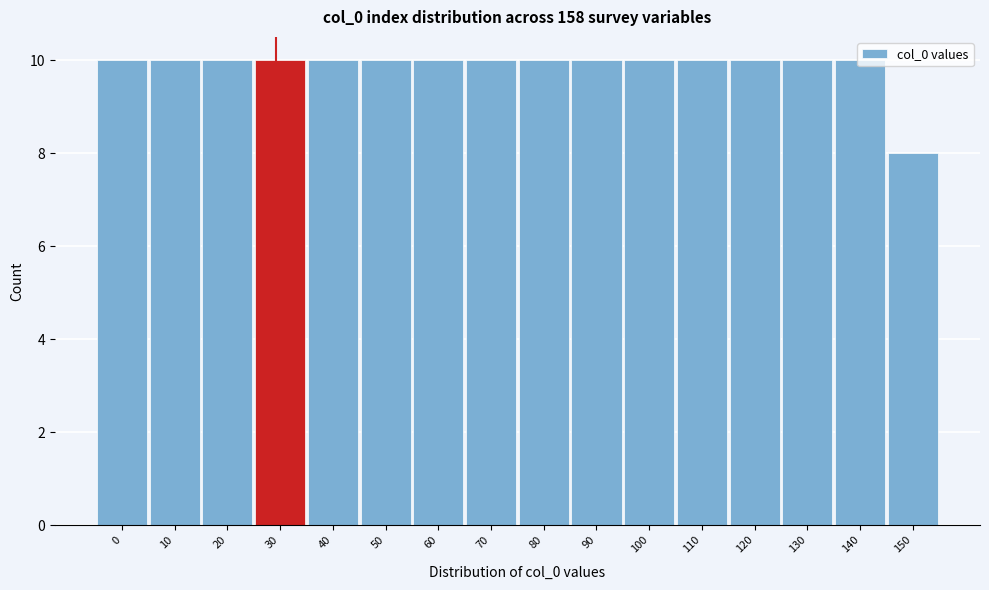

What value does the data have at 0?

10